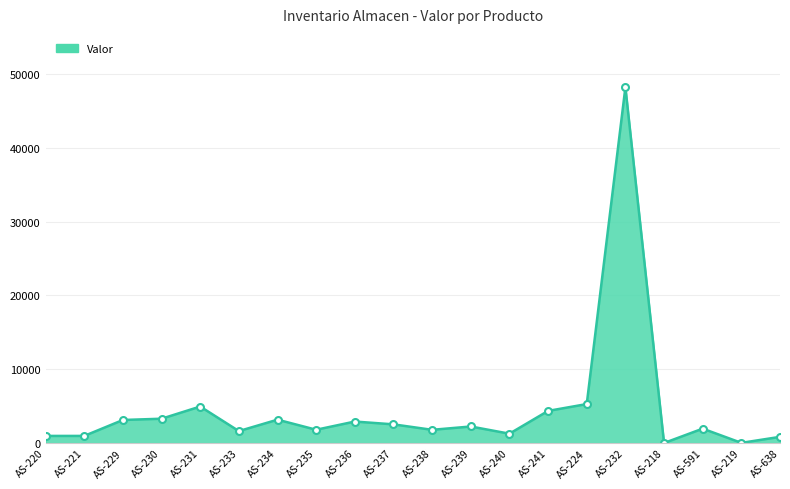

Is it true that the value at AS-231 is 4953.0?

True